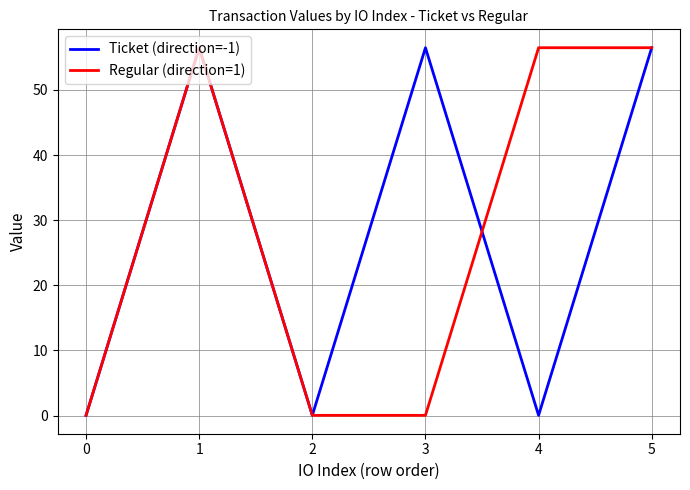

The value of Ticket (direction=-1) at 4 is 0.0. True or false?

True